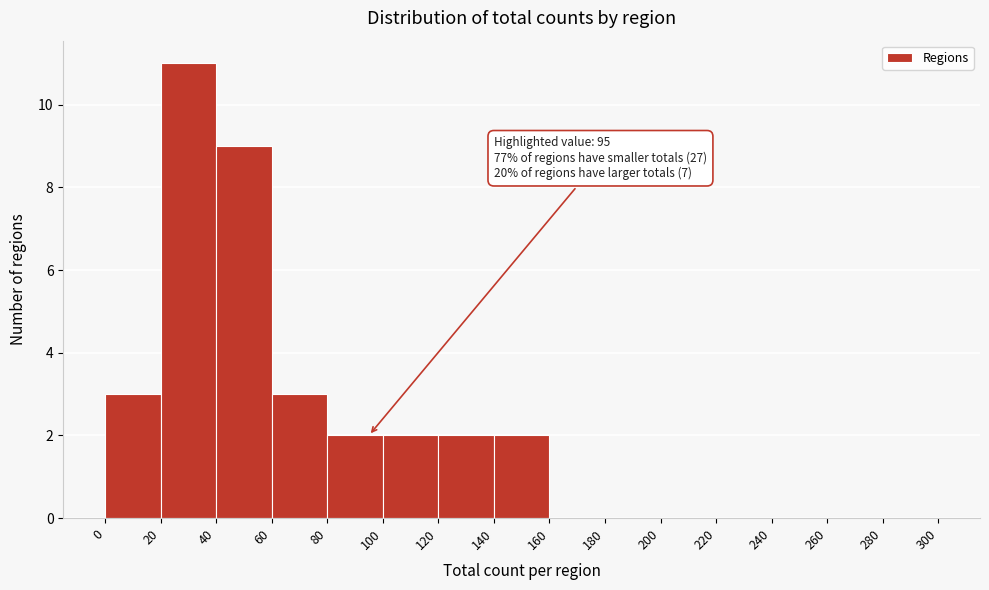

Over which range of the x-axis is the bar tallest?

20 to 40